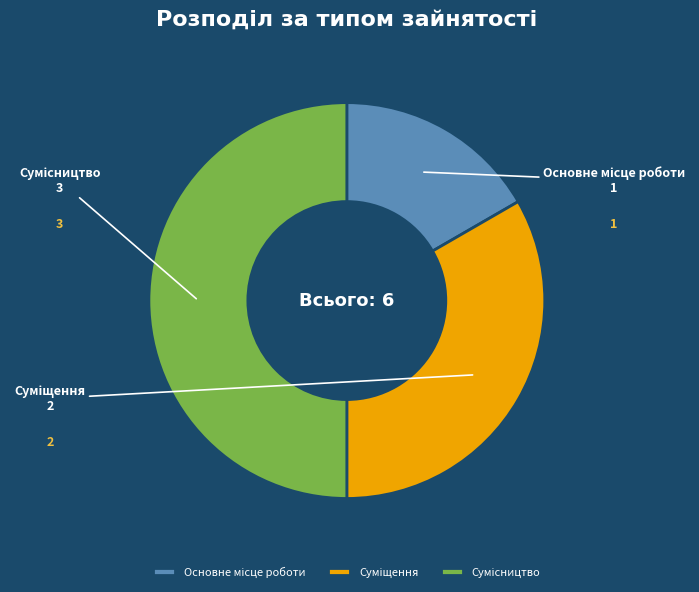

To the nearest percent, what is the average slice percentage?

33%